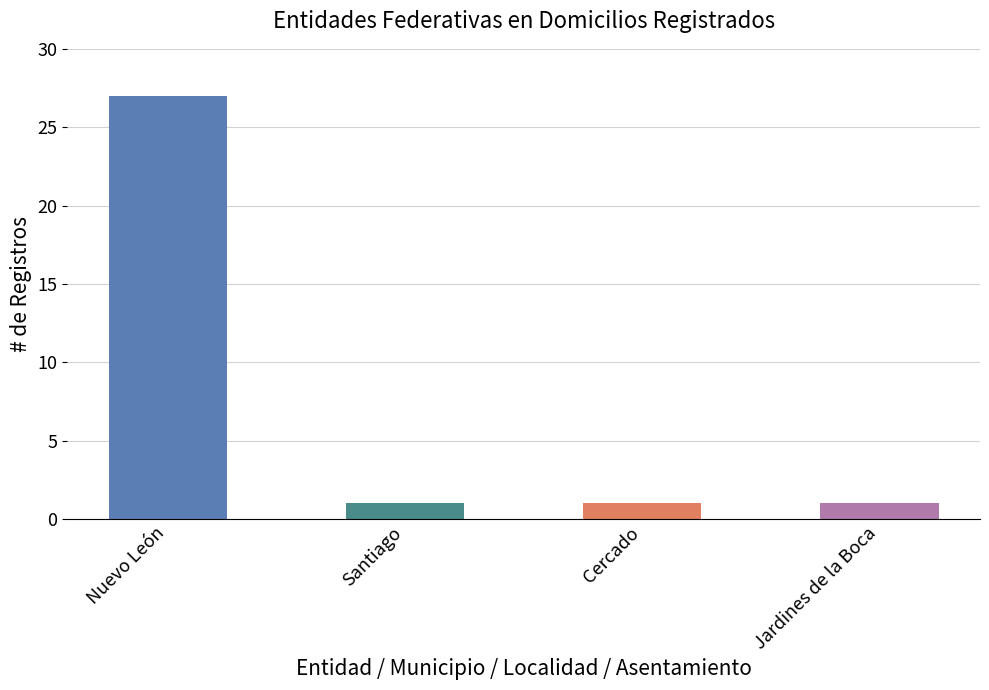

Count the number of categories in the chart.

4